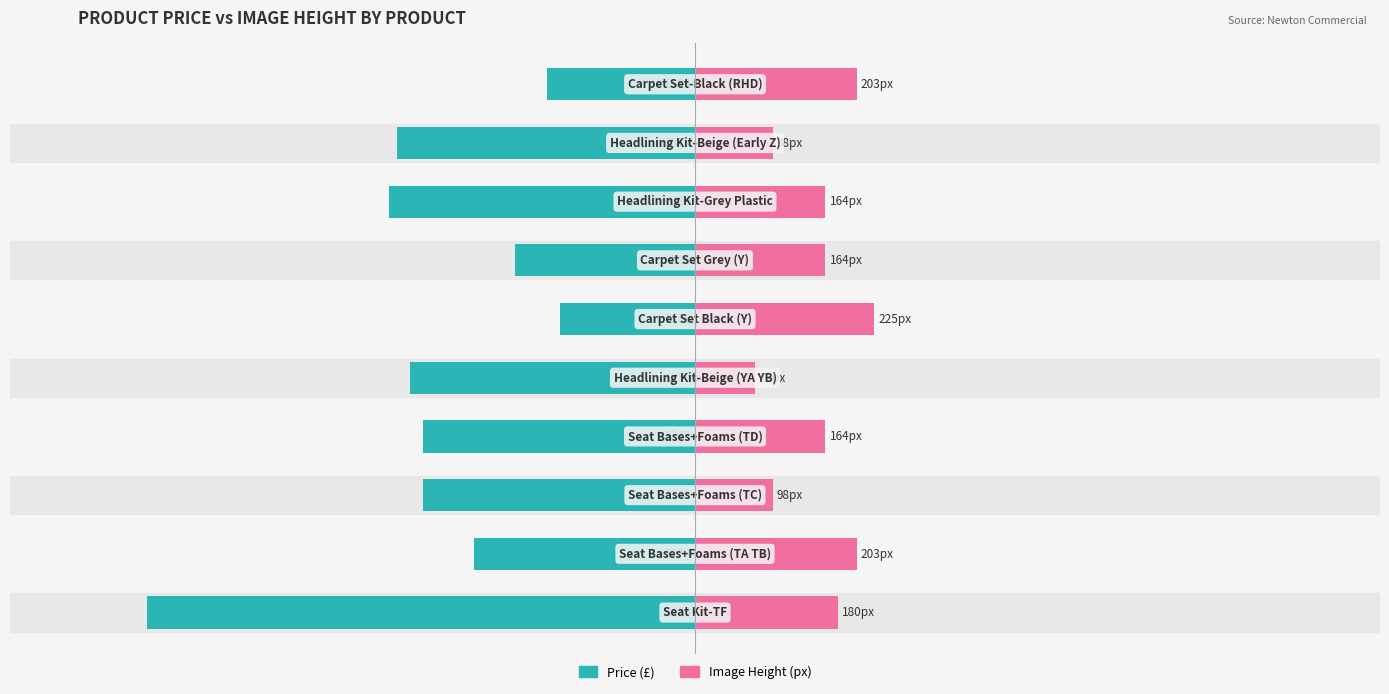

Reading left to right, what are all the values shown in this chart?

Price (£): 0=-688.8	1=-278.4	2=-342.0	3=-342.0	4=-357.6	5=-169.2	6=-226.2	7=-384.0	8=-375.2	9=-186.0
Image Height (px): 0=180.0	1=203.0	2=98.0	3=164.0	4=76.0	5=225.0	6=164.0	7=164.0	8=98.0	9=203.0